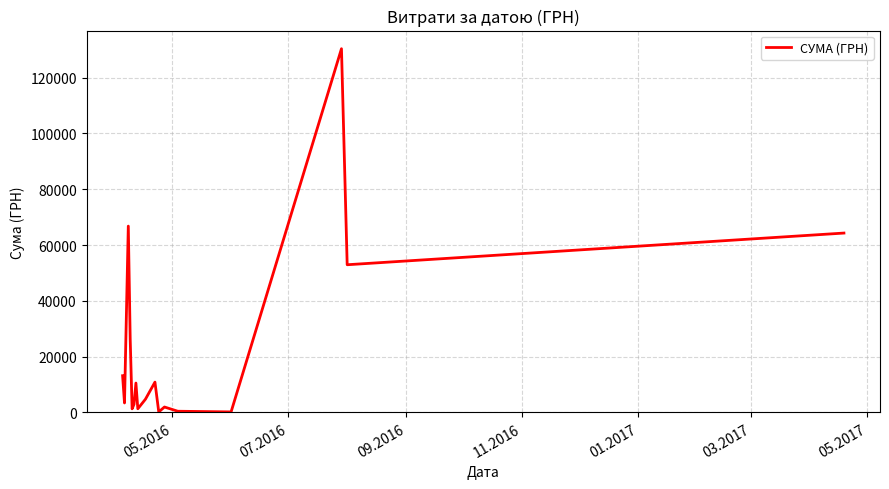

What is the greatest value displayed?

130379.7